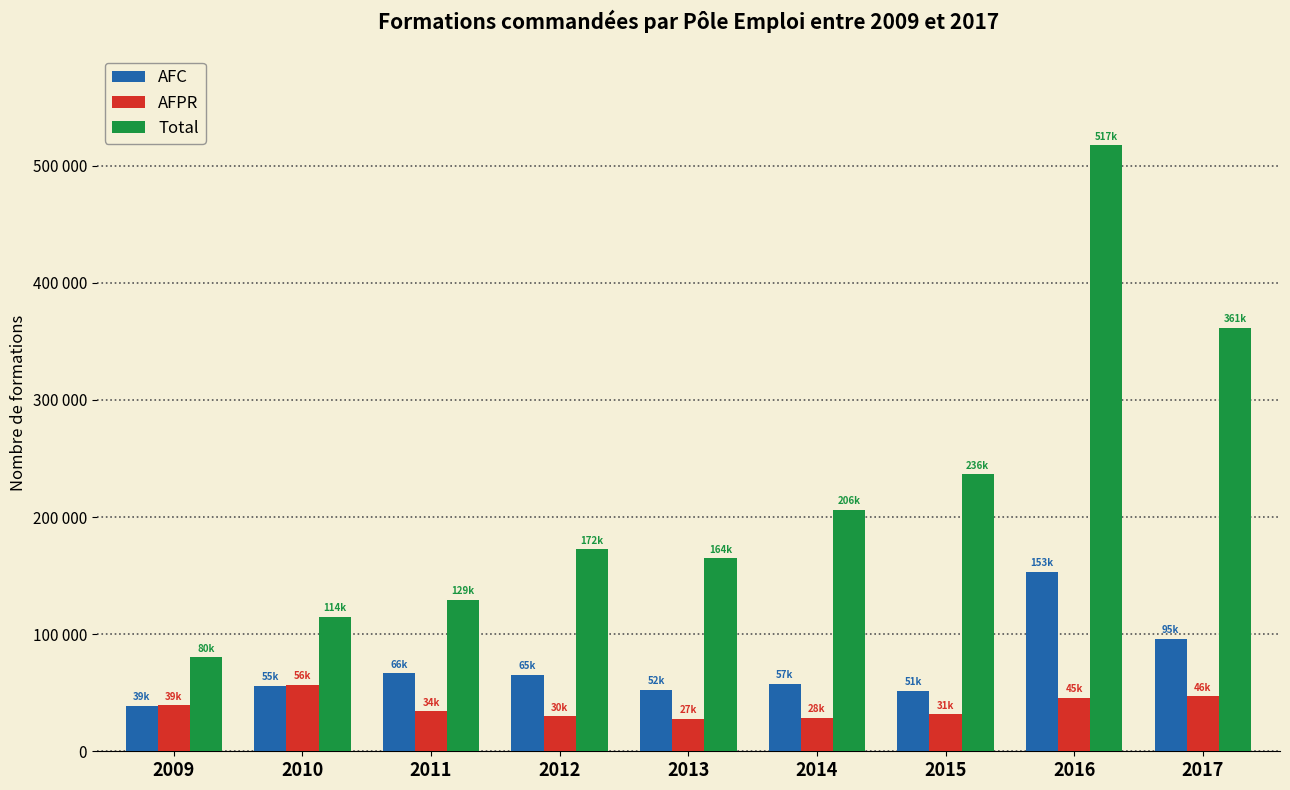

At how many categories does at least one series exceed 166267?

5